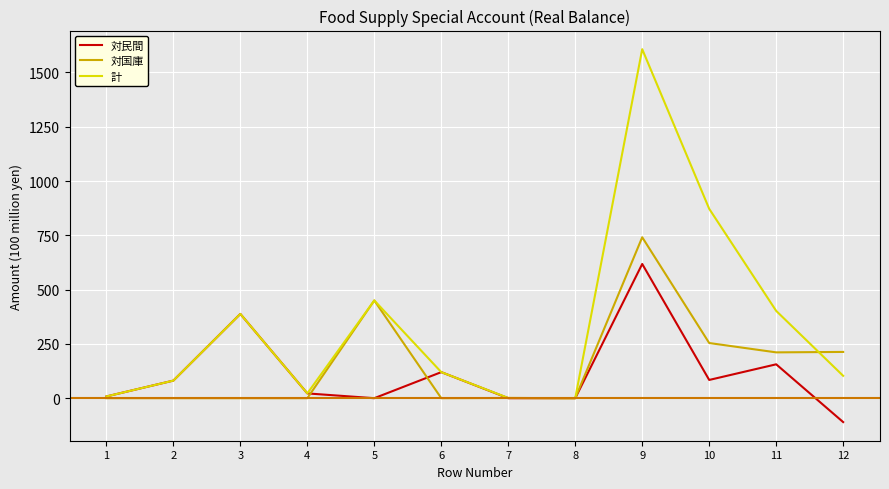

The value of 対民間 at 11 is 38. True or false?

False